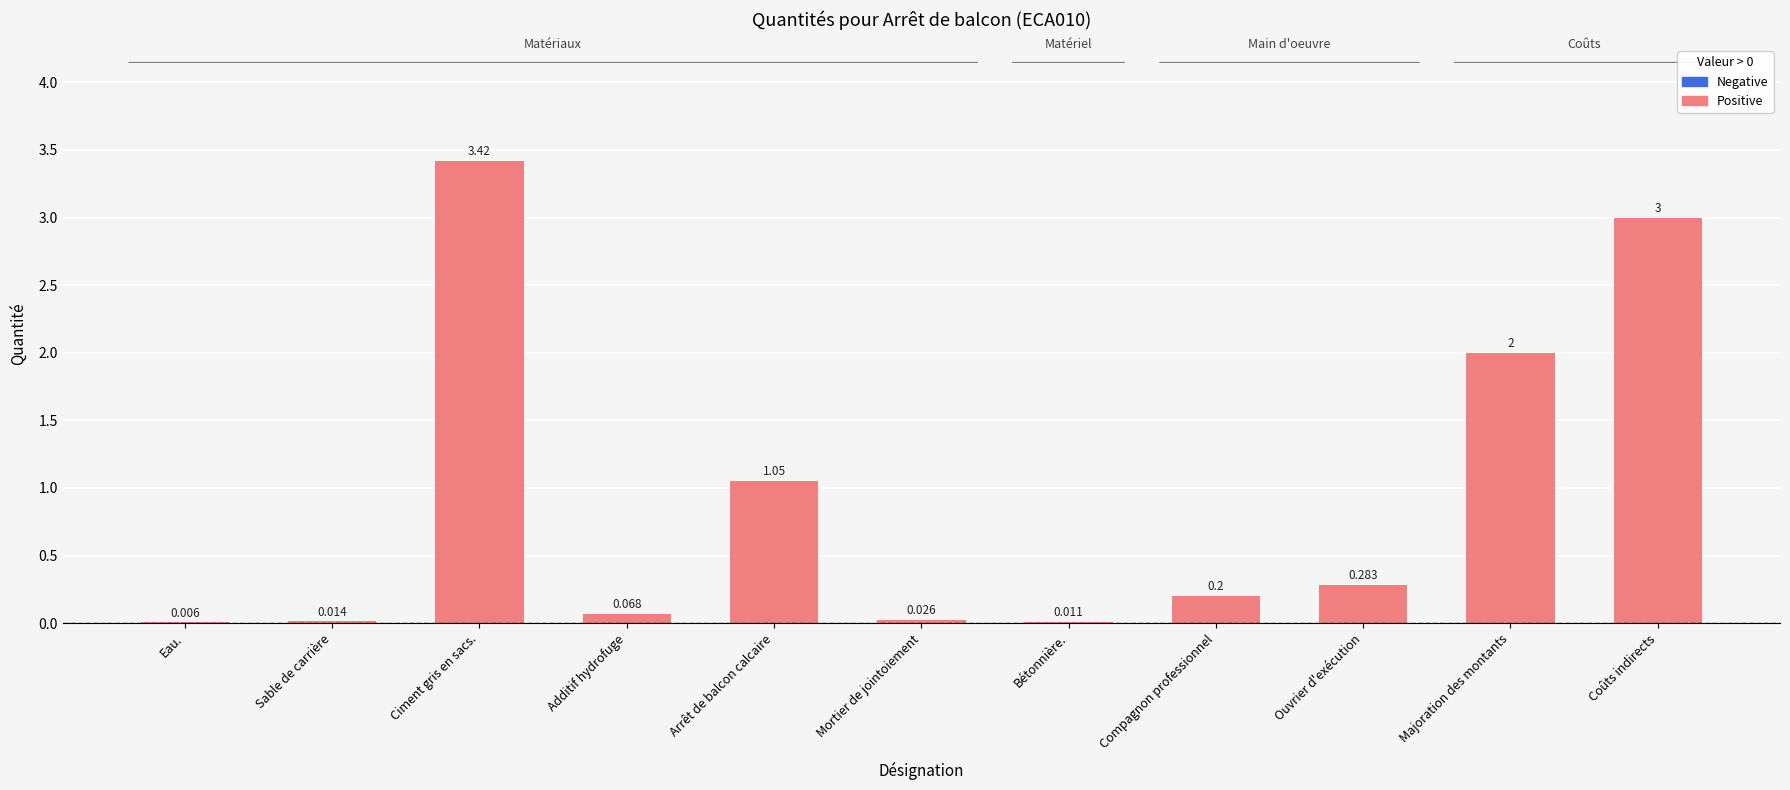

Where is the data nearest to the value 1?

Arrêt de balcon calcaire